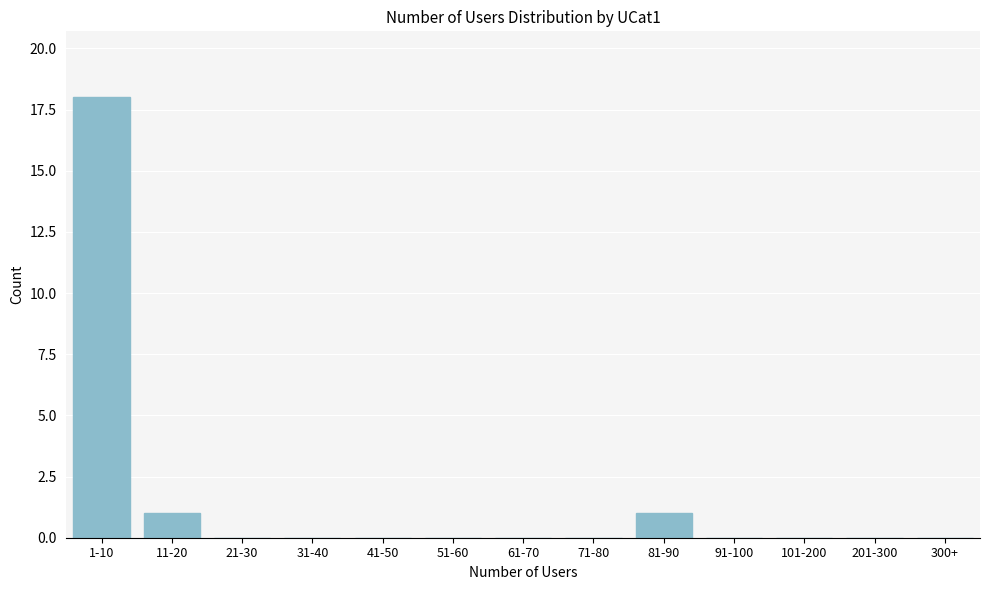

Reading right to left, transcribe all the data shown in this chart.

300+=0	201-300=0	101-200=0	91-100=0	81-90=1	71-80=0	61-70=0	51-60=0	41-50=0	31-40=0	21-30=0	11-20=1	1-10=18